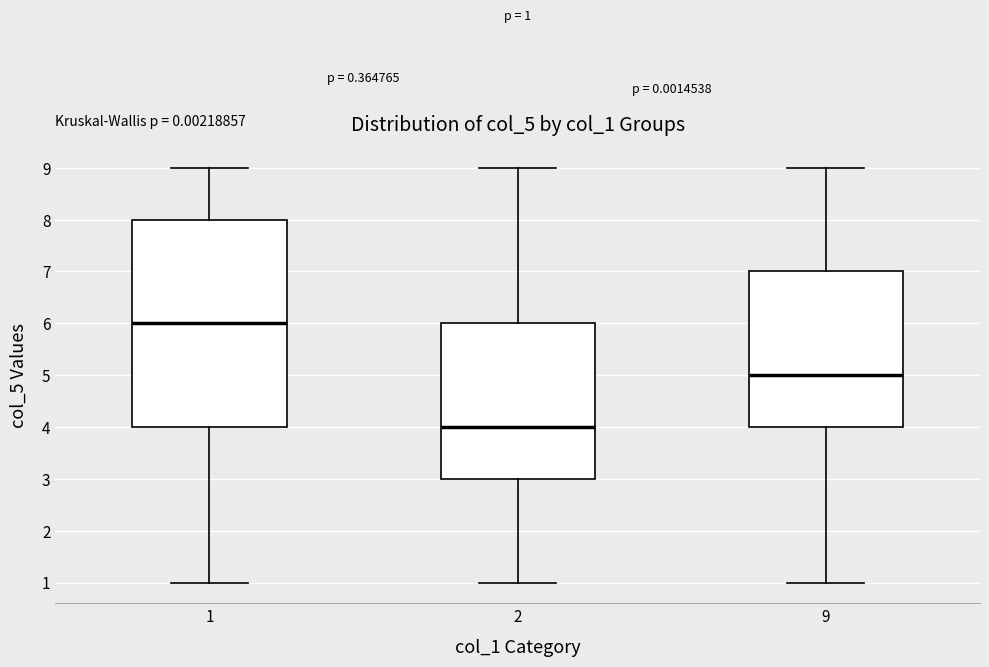

Comparing the boxes themselves (not the whiskers), which one is the tallest?

1